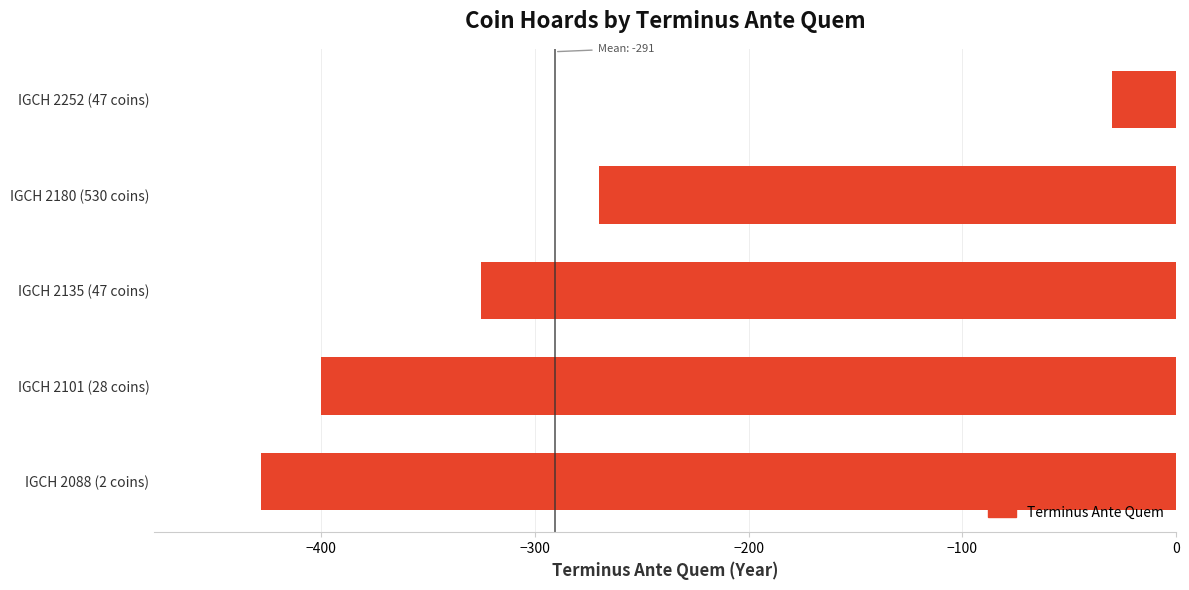

What is the average value?

-291